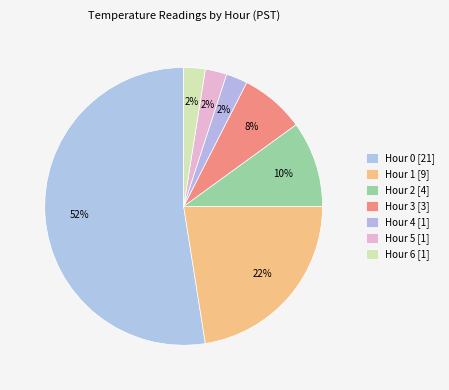

The Hour 0 [21] slice represents 52% of the pie. True or false?

True